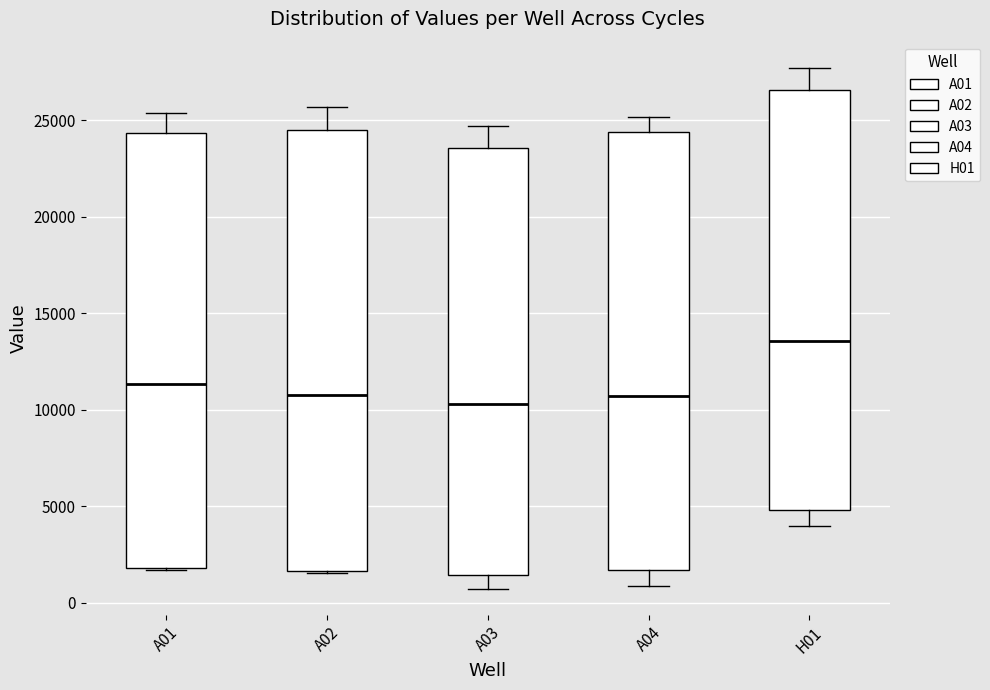

Reading left to right, read every box against the y-axis: the position of its median line, the range the box covers, and the ends of its whiskers. The values are not printed on the chart, so give them approximately, as read against the axis.

A01: median 11500, box 2000 to 24500, whiskers 1500 to 25500
A02: median 11000, box 1500 to 24500, whiskers 1500 to 25500
A03: median 10500, box 1500 to 23500, whiskers 500 to 24500
A04: median 10500, box 1500 to 24500, whiskers 1000 to 25000
H01: median 13500, box 5000 to 26500, whiskers 4000 to 27500